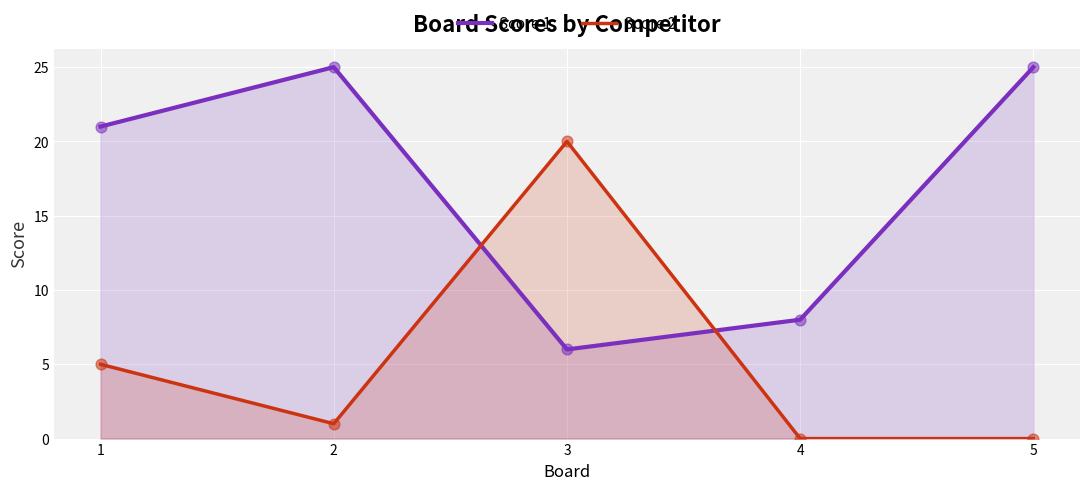

Which series reaches the minimum Y coordinate?

Score 2